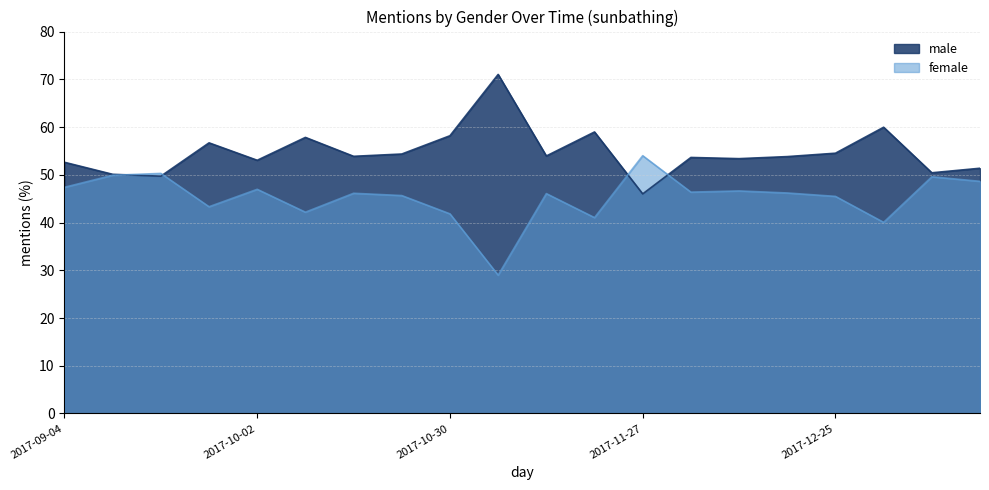

Is the value of male at 2017-09-11 greater than the value of female at 2017-12-11?

Yes